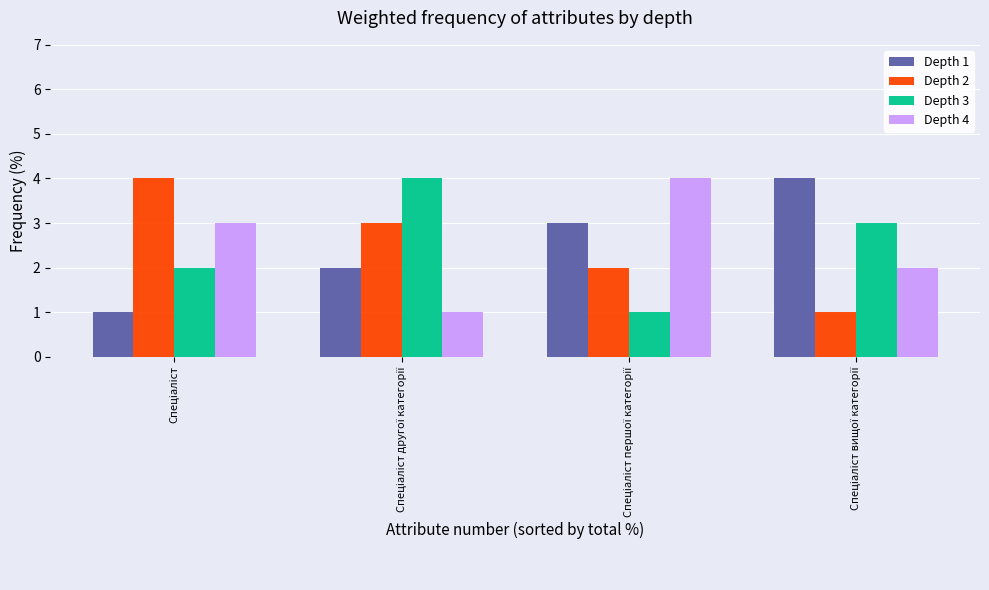

Reading right to left, what are all the values shown in this chart?

Depth 1: 4	3	2	1
Depth 2: 1	2	3	4
Depth 3: 3	1	4	2
Depth 4: 2	4	1	3